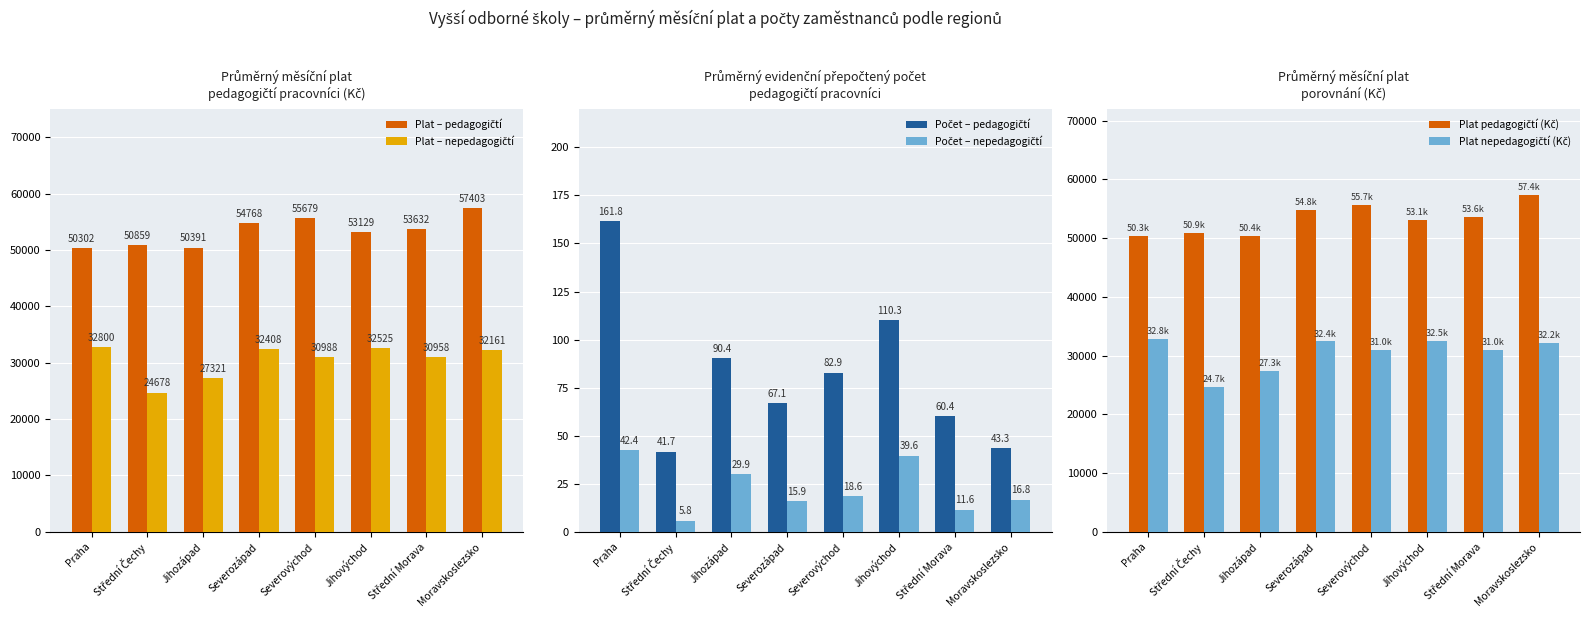

Rank the categories by Plat nepedagogičtí (Kč) value from highest to lowest.

Praha, Jihovýchod, Severozápad, Moravskoslezsko, Severovýchod, Střední Morava, Jihozápad, Střední Čechy